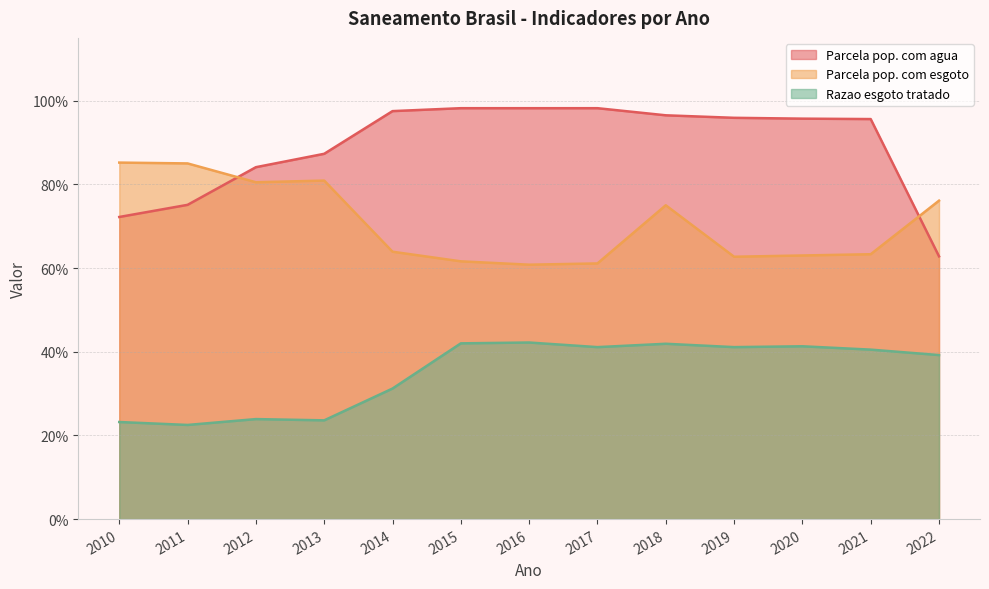

At which category does Parcela pop. com esgoto reach its first local valley?

2012